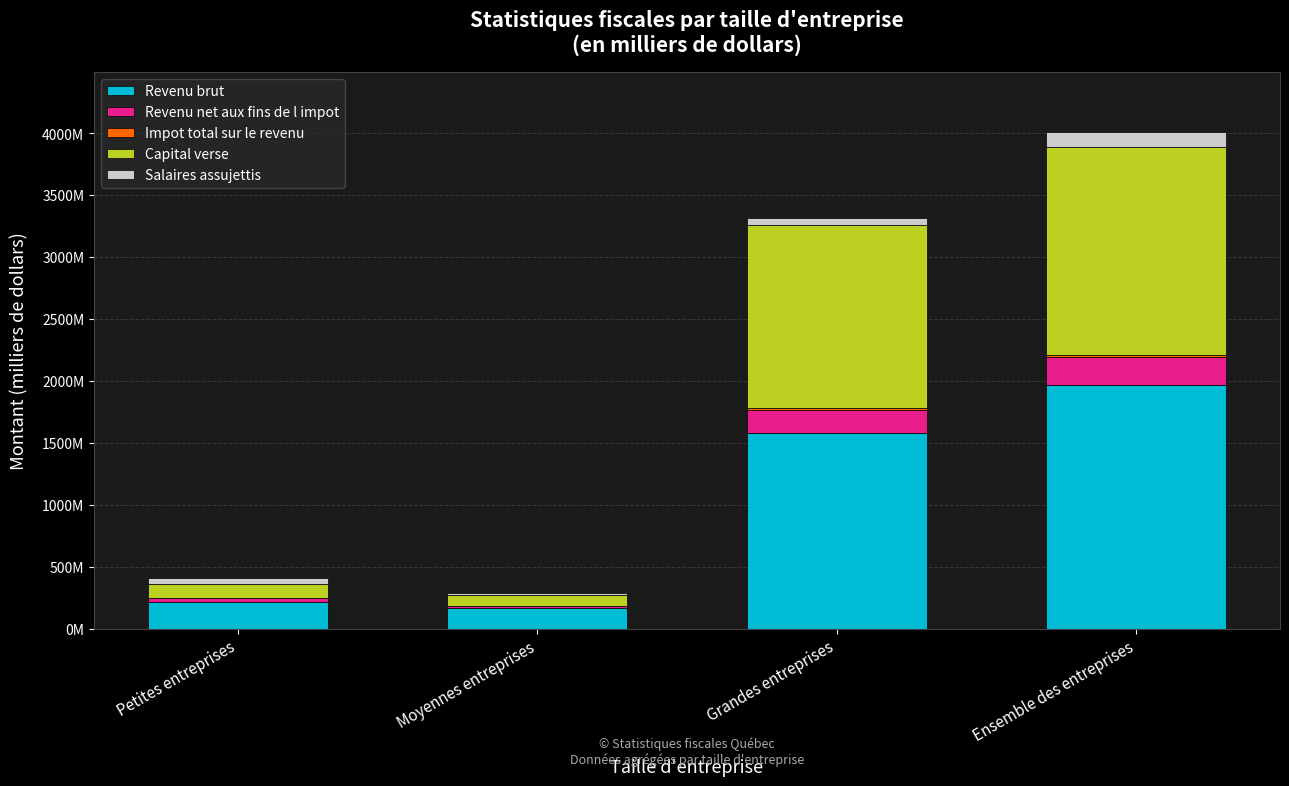

Which series has the largest range (max minus min)?

Revenu brut